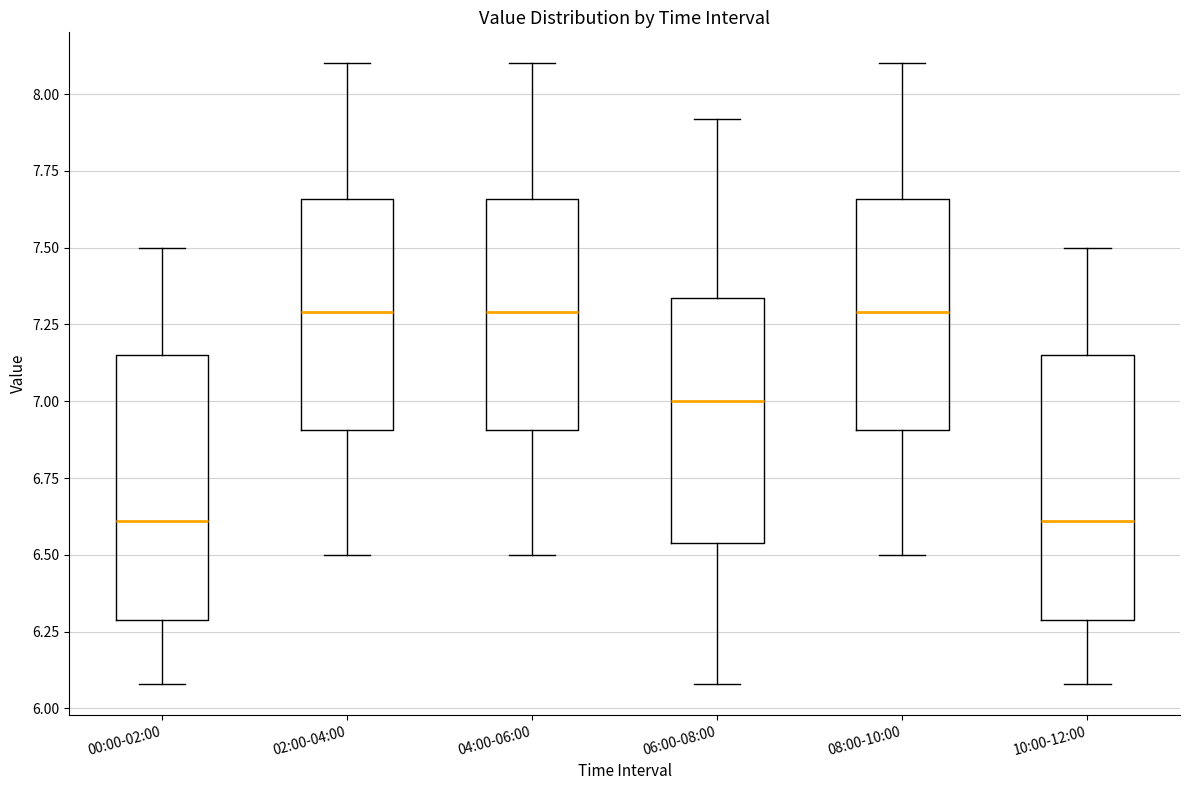

Reading left to right, read every box against the y-axis: the position of its median line, the range the box covers, and the ends of its whiskers. The values are not printed on the chart, so give them approximately, as read against the axis.

00:00-02:00: median 6.60, box 6.30 to 7.15, whiskers 6.10 to 7.50
02:00-04:00: median 7.30, box 6.90 to 7.65, whiskers 6.50 to 8.10
04:00-06:00: median 7.30, box 6.90 to 7.65, whiskers 6.50 to 8.10
06:00-08:00: median 7.00, box 6.55 to 7.35, whiskers 6.10 to 7.90
08:00-10:00: median 7.30, box 6.90 to 7.65, whiskers 6.50 to 8.10
10:00-12:00: median 6.60, box 6.30 to 7.15, whiskers 6.10 to 7.50